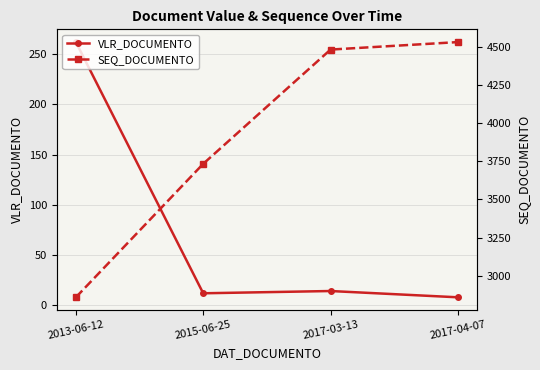

What position from the left is 2015-06-25?

2